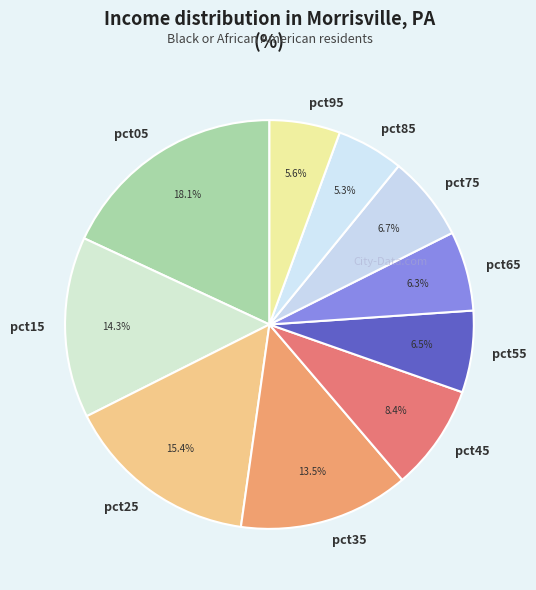

How much of the chart is everything except pct45?

91.6%